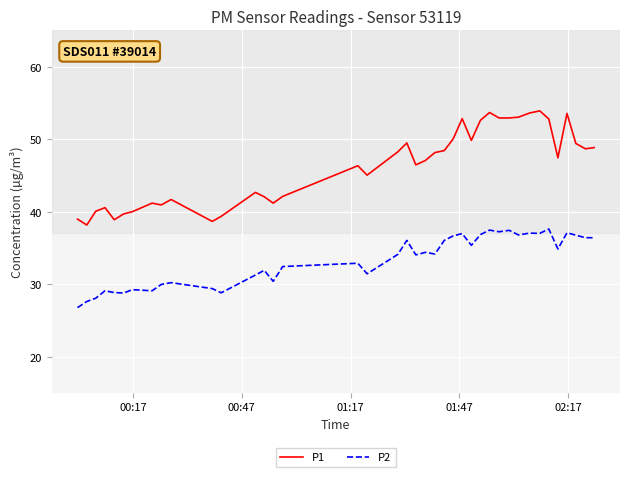

True or false: P2 has more than 1 points higher than both neighbors.

True